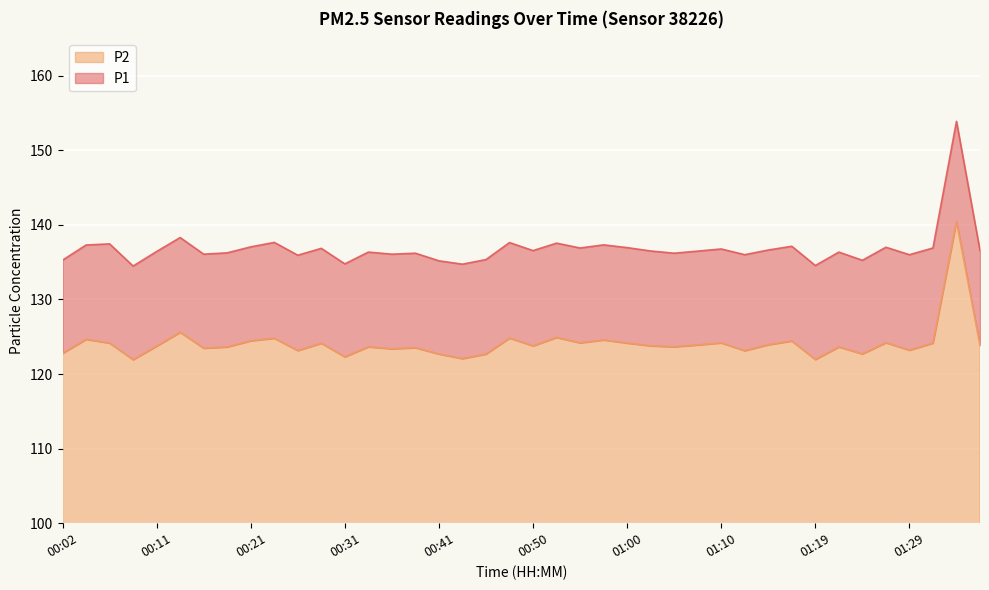

At which category is the sum across all series the highest?

01:34